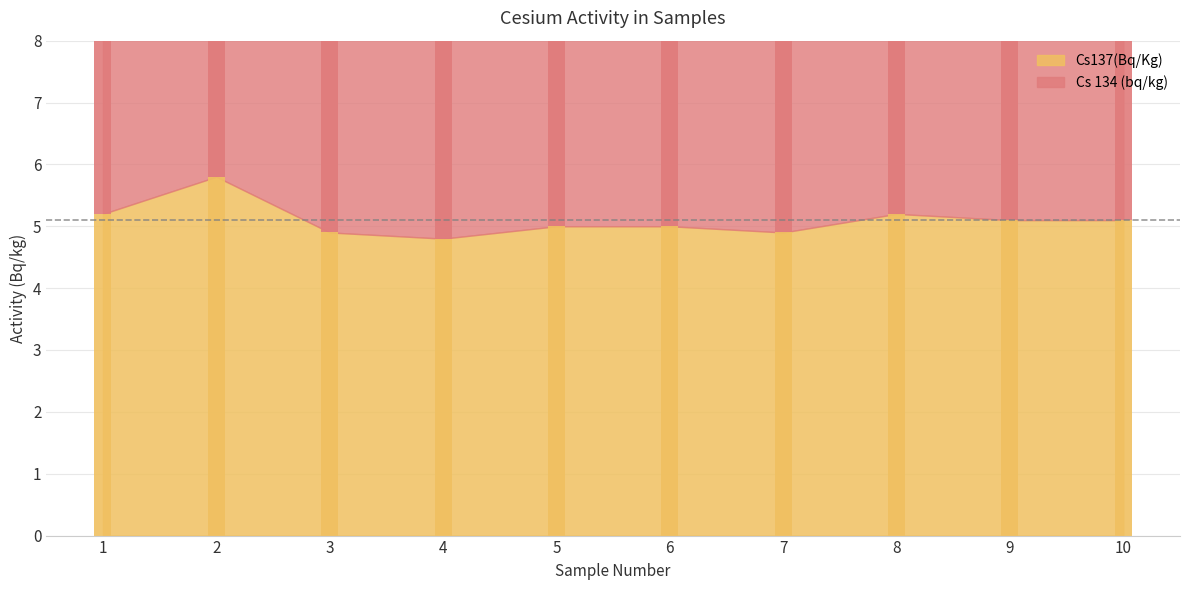

Which series has the largest range (max minus min)?

Cs 134 (bq/kg)